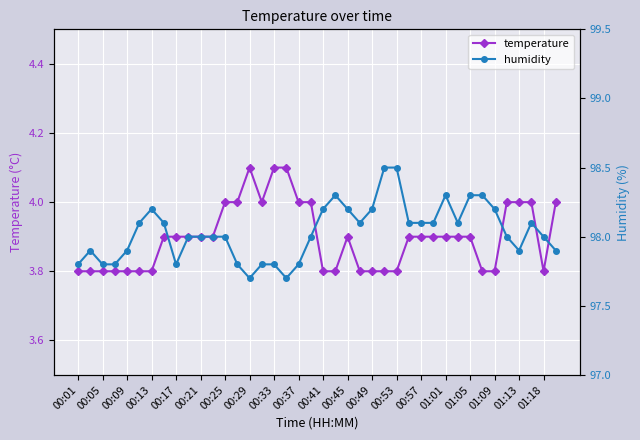

Reading left to right, extract all data points from this chart.

temperature: 3.8	3.8	3.8	3.8	3.8	3.8	3.8	3.9	3.9	3.9	3.9	3.9	4.0	4.0	4.1	4.0	4.1	4.1	4.0	4.0	3.8	3.8	3.9	3.8	3.8	3.8	3.8	3.9	3.9	3.9	3.9	3.9	3.9	3.8	3.8	4.0	4.0	4.0	3.8	4.0
humidity: 97.8	97.9	97.8	97.8	97.9	98.1	98.2	98.1	97.8	98.0	98.0	98.0	98.0	97.8	97.7	97.8	97.8	97.7	97.8	98.0	98.2	98.3	98.2	98.1	98.2	98.5	98.5	98.1	98.1	98.1	98.3	98.1	98.3	98.3	98.2	98.0	97.9	98.1	98.0	97.9